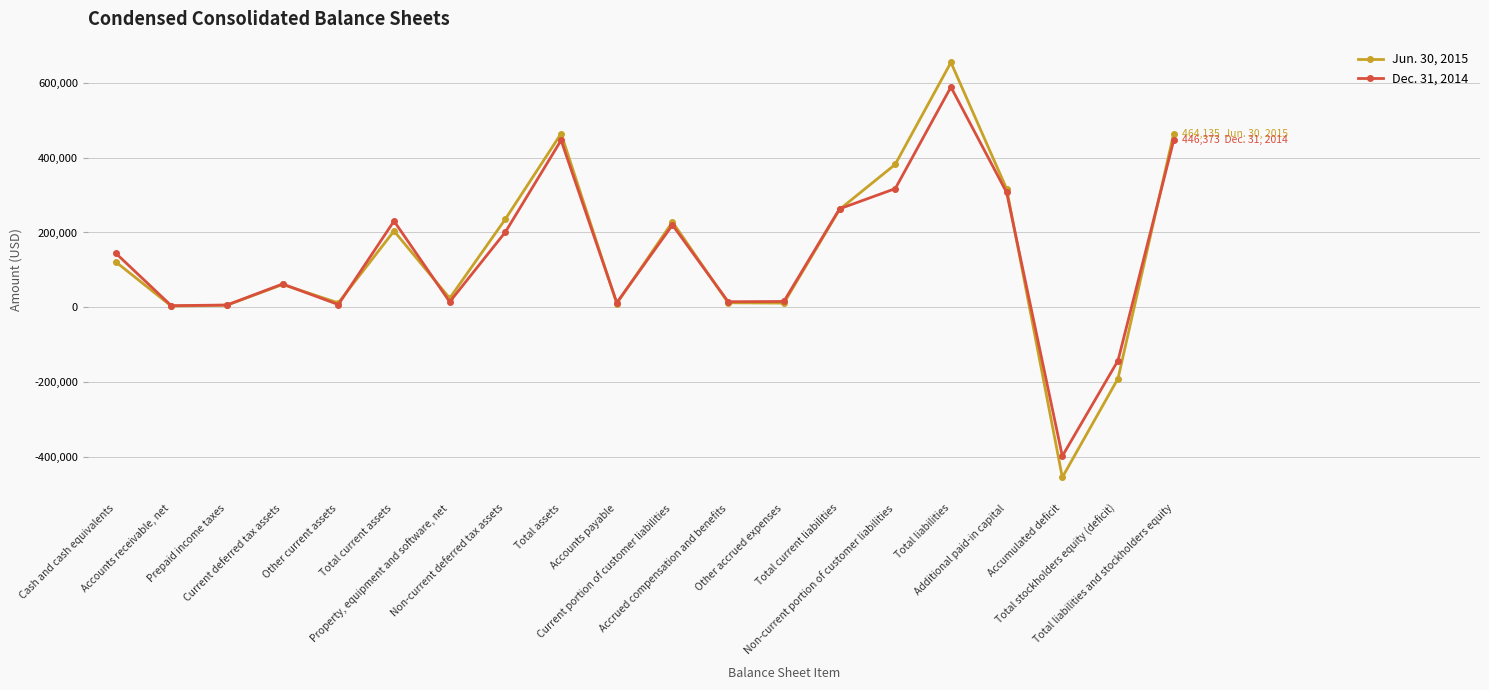

What is the spread (max minus min) of values at Additional paid-in capital?

9556